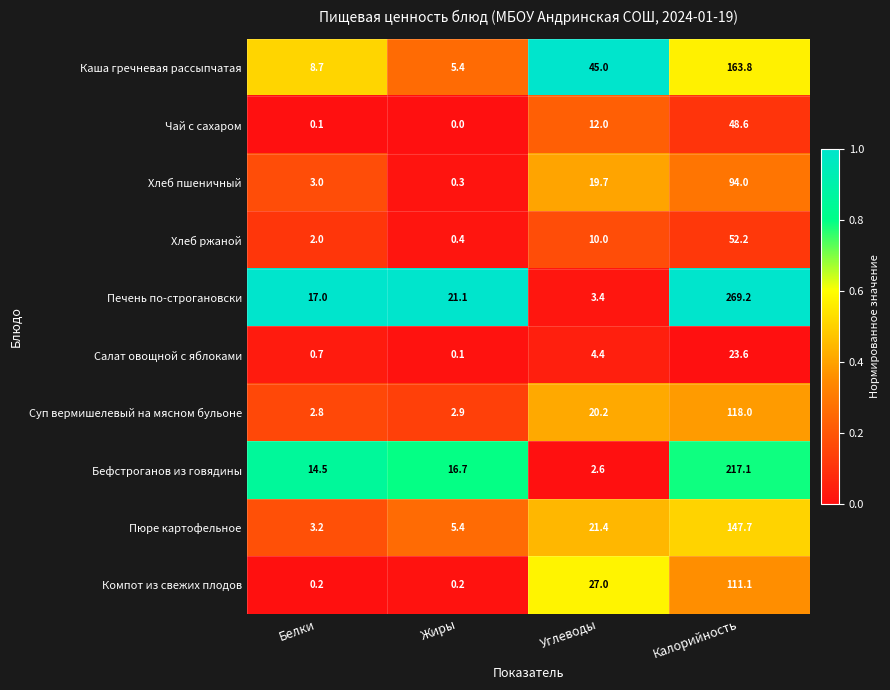

At which category does the chart reach its minimum across all series?

Жиры